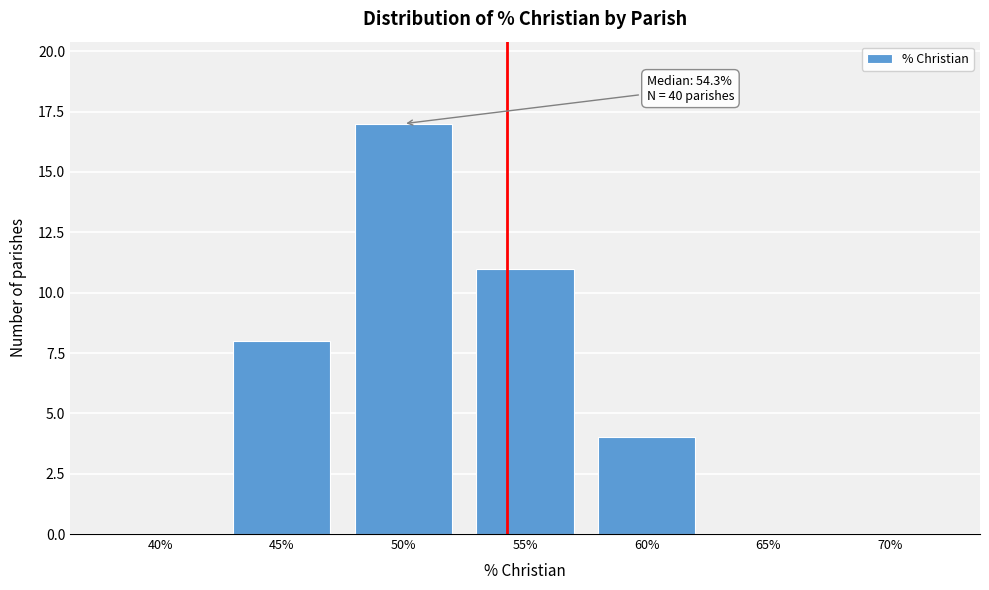

Reading left to right, transcribe all the data shown in this chart.

40%=0	45%=8	50%=17	55%=11	60%=4	65%=0	70%=0